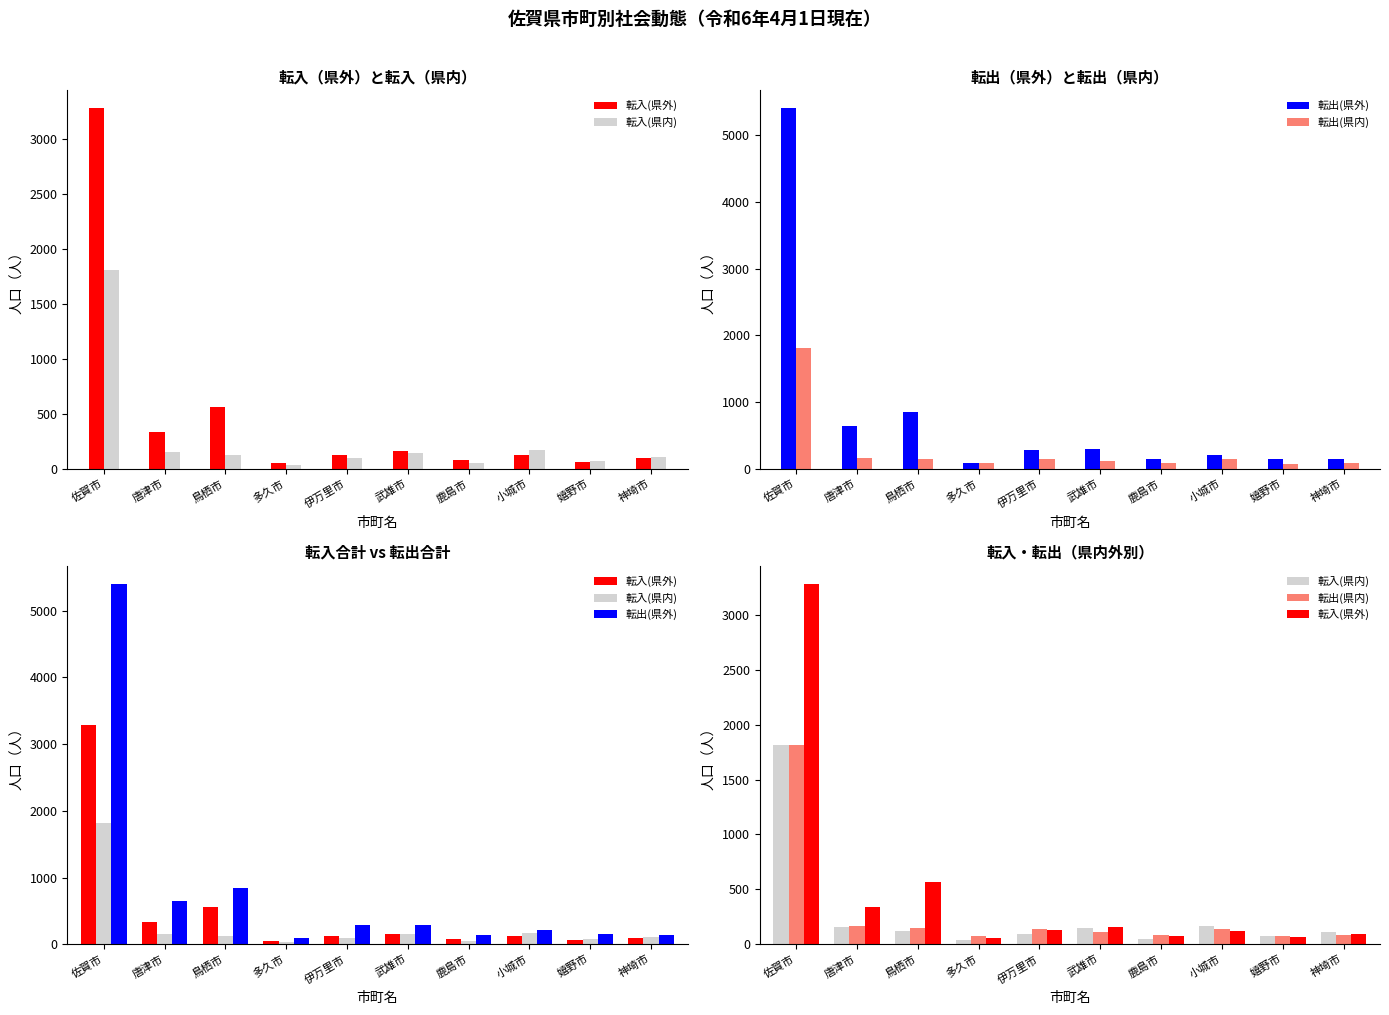

The 転入(県外) series shows 56 at 多久市. True or false?

True